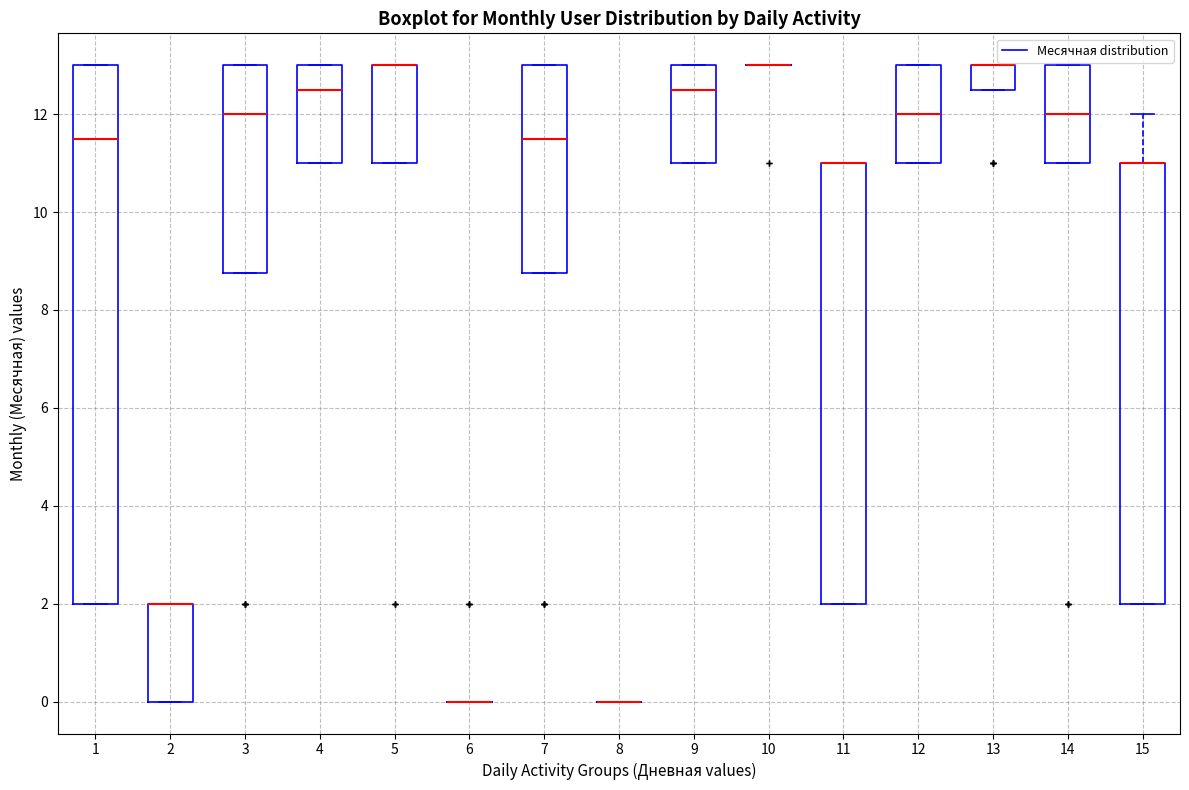

Reading left to right, transcribe this box plot: for each box, give where its median line is, the range the box spans, and where its two whiskers end, as read against the y-axis. The values are not printed on the chart, so give them approximately, as read against the axis.

1: median 11.6, box 2.0 to 13.0, whiskers 2.0 to 13.0
2: median 2.0 (drawn on the box's upper edge), box 0.0 to 2.0, whiskers 0.0 to 2.0
3: median 12.0, box 8.8 to 13.0, whiskers 8.8 to 13.0
4: median 12.6, box 11.0 to 13.0, whiskers 11.0 to 13.0
5: median 13.0 (drawn on the box's upper edge), box 11.0 to 13.0, whiskers 11.0 to 13.0
6: box collapsed to a line at 0.0, whiskers 0.0 to 0.0
7: median 11.6, box 8.8 to 13.0, whiskers 8.8 to 13.0
8: box collapsed to a line at 0.0, whiskers 0.0 to 0.0
9: median 12.6, box 11.0 to 13.0, whiskers 11.0 to 13.0
10: box collapsed to a line at 13.0, whiskers 13.0 to 13.0
11: median 11.0 (drawn on the box's upper edge), box 2.0 to 11.0, whiskers 2.0 to 11.0
12: median 12.0, box 11.0 to 13.0, whiskers 11.0 to 13.0
13: median 13.0 (drawn on the box's upper edge), box 12.6 to 13.0, whiskers 12.6 to 13.0
14: median 12.0, box 11.0 to 13.0, whiskers 11.0 to 13.0
15: median 11.0 (drawn on the box's upper edge), box 2.0 to 11.0, whiskers 2.0 to 12.0